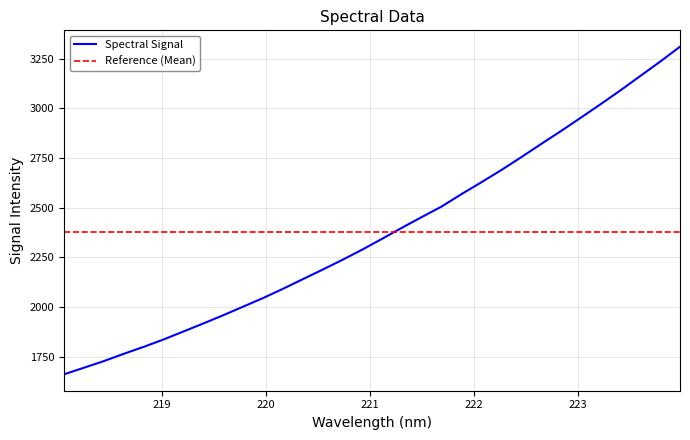

What is the difference between the maximum and minimum values in the Spectral Signal series?

1649.4